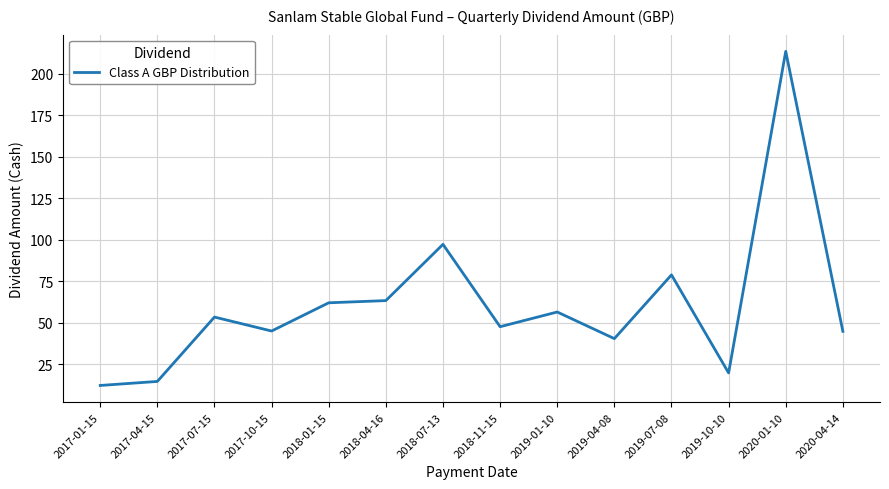

Which category has the highest value across all series?

2020-01-10